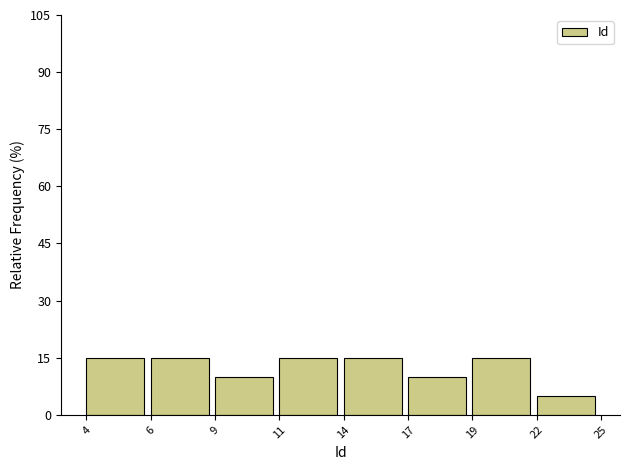

Reading right to left, extract all data points from this chart.

22=5	19=15	17=10	14=15	11=15	9=10	6=15	4=15